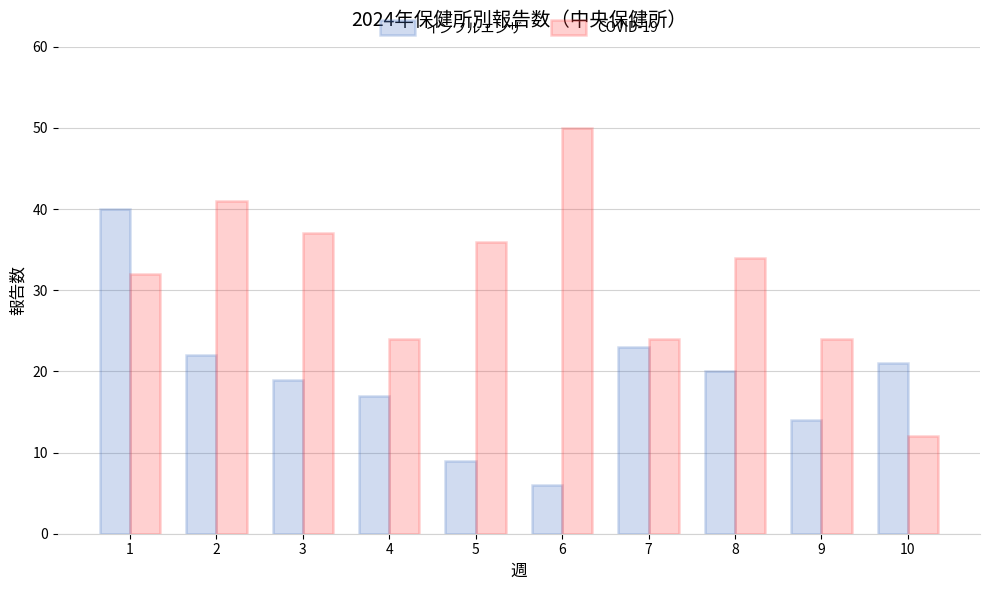

At how many categories does at least one series exceed 19?

10